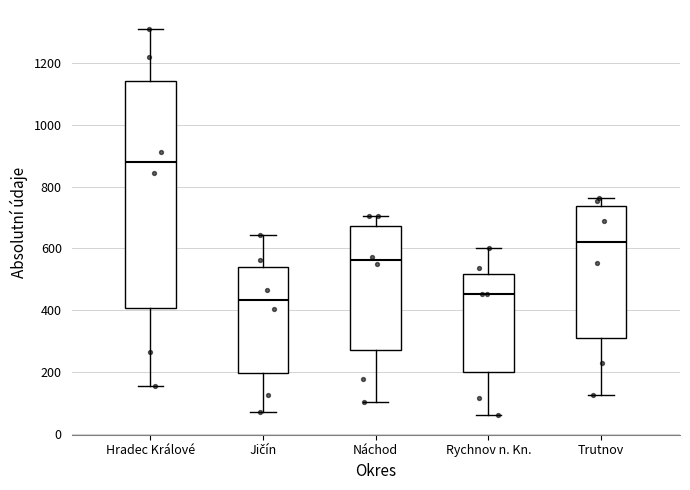

Which box is the tallest, from its lower edge to its upper edge?

Hradec Králové